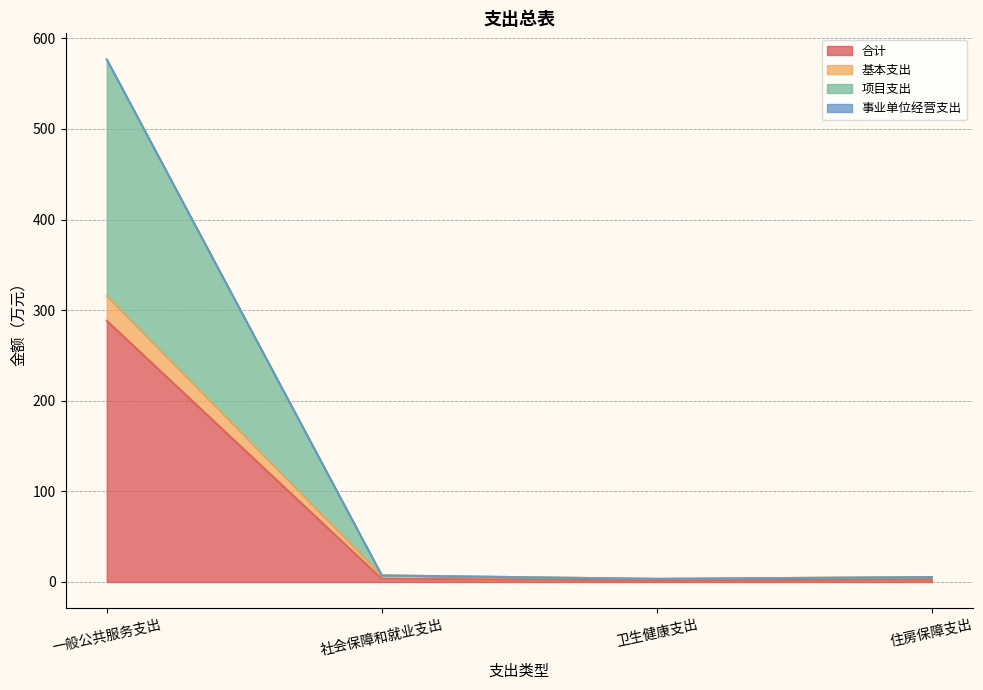

Which has a higher value, 卫生健康支出 or 住房保障支出?

住房保障支出